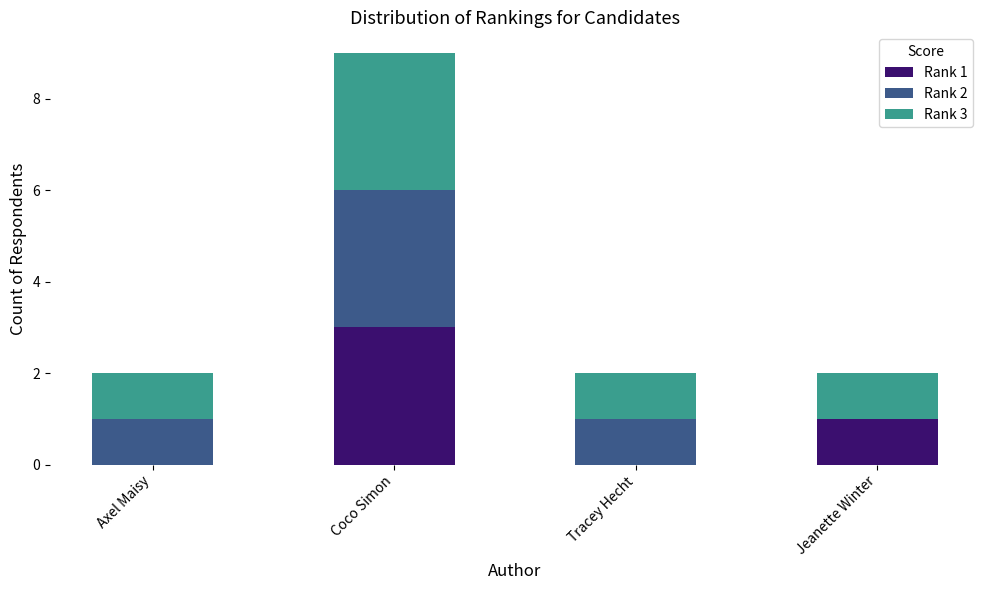

What are all the series names shown in the legend?

Rank 1, Rank 2, Rank 3